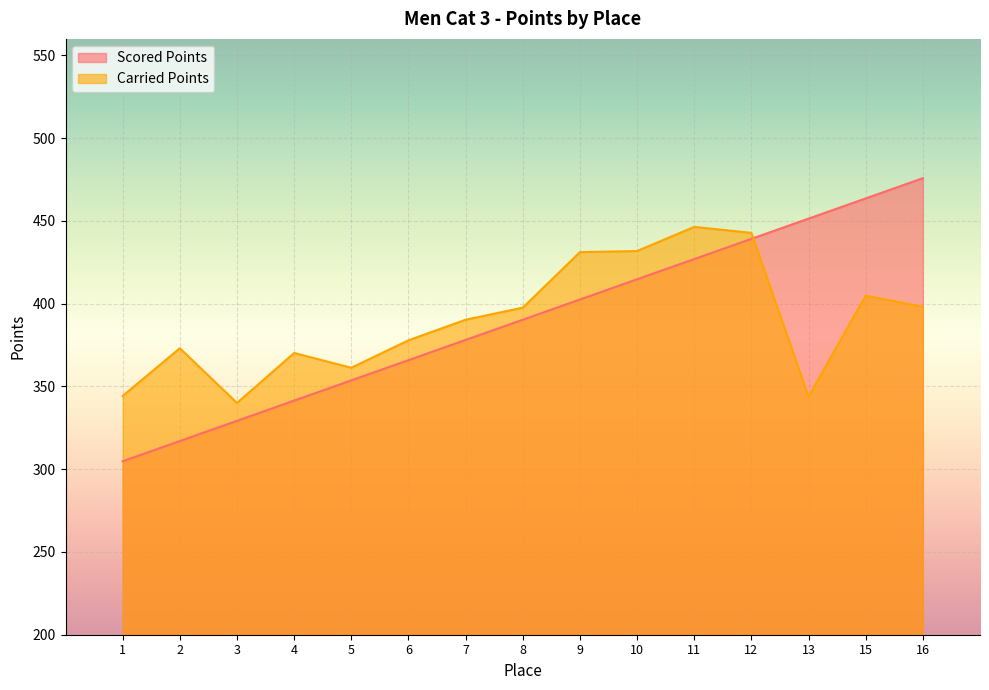

How many lines are shown in the chart?

2